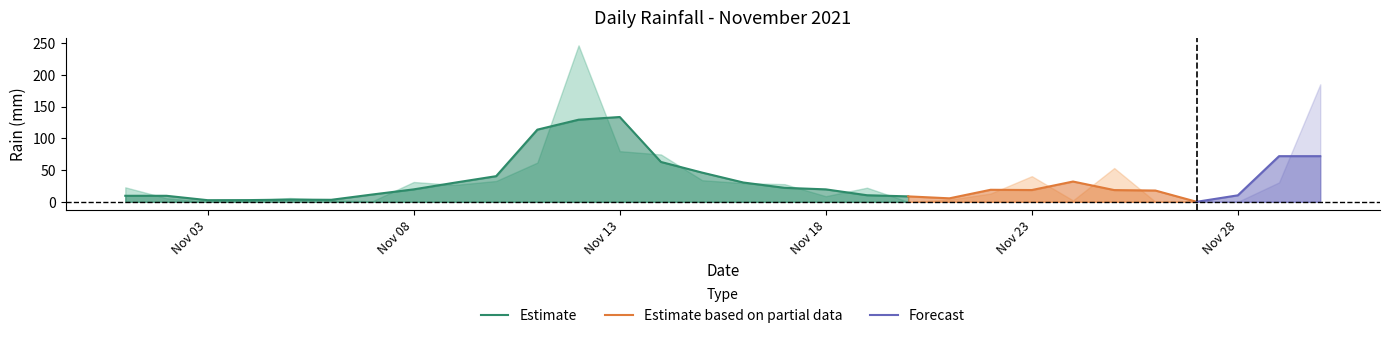

How many points are higher than both their immediate neighbors (excluding endpoints)?

6